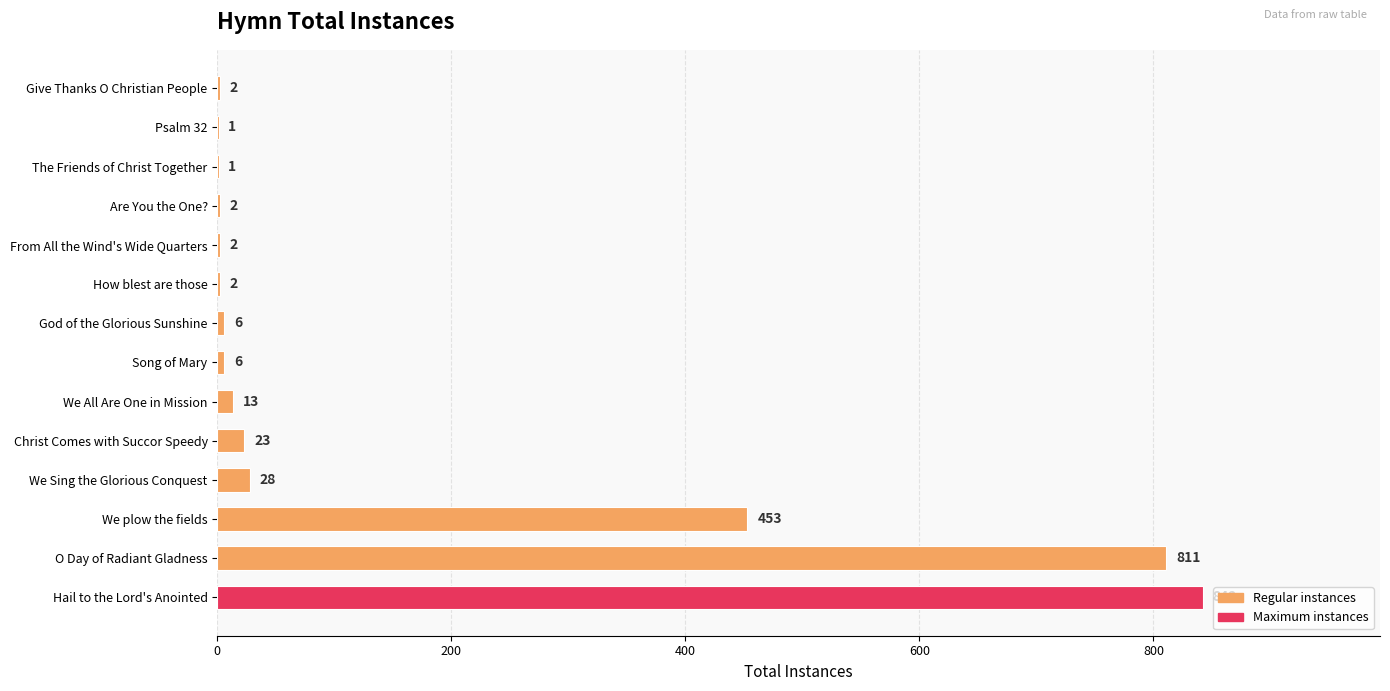

Are the bars horizontal?

Yes